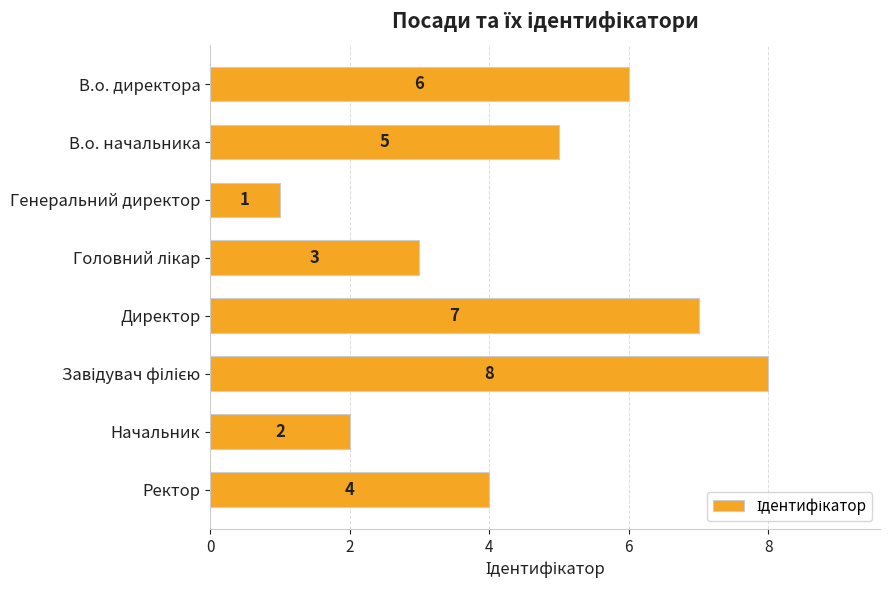

Does the chart contain any negative values?

No